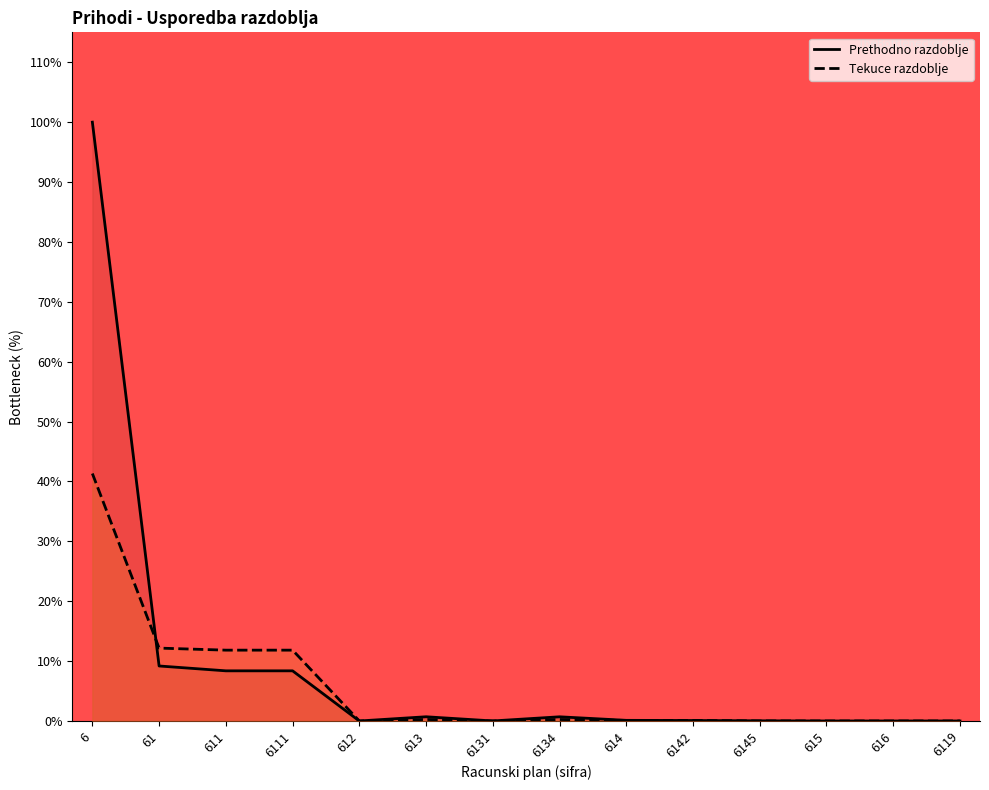

Between 6131 and 615, which is larger?

6131